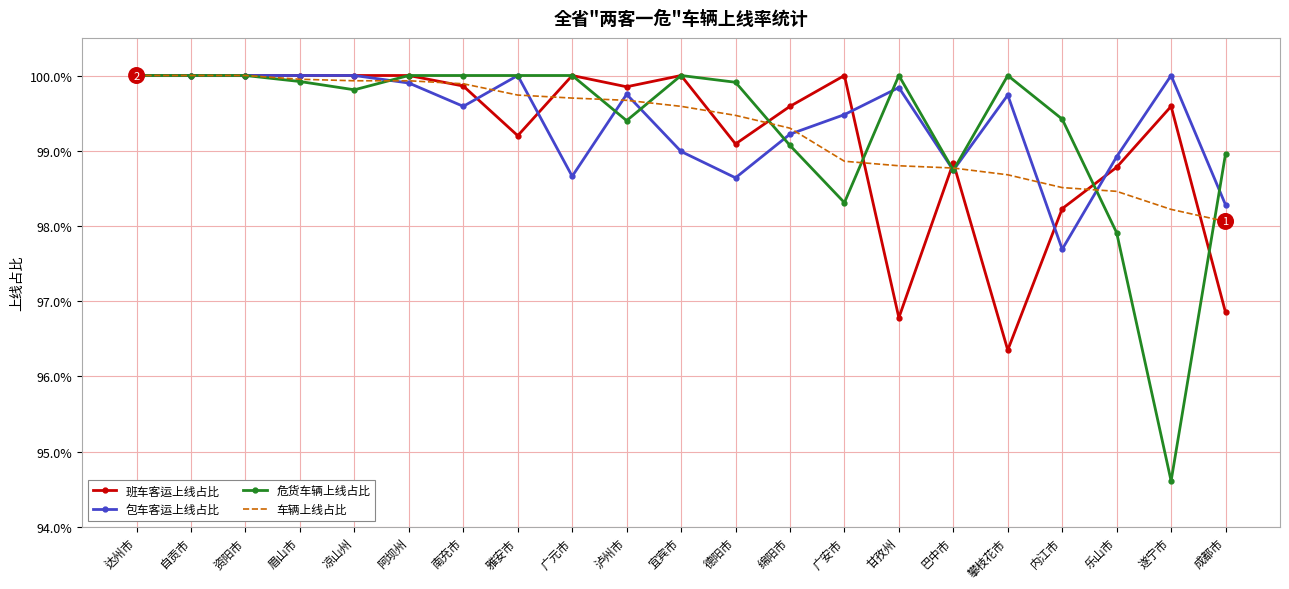

Which series has the largest total across all categories?

包车客运上线占比